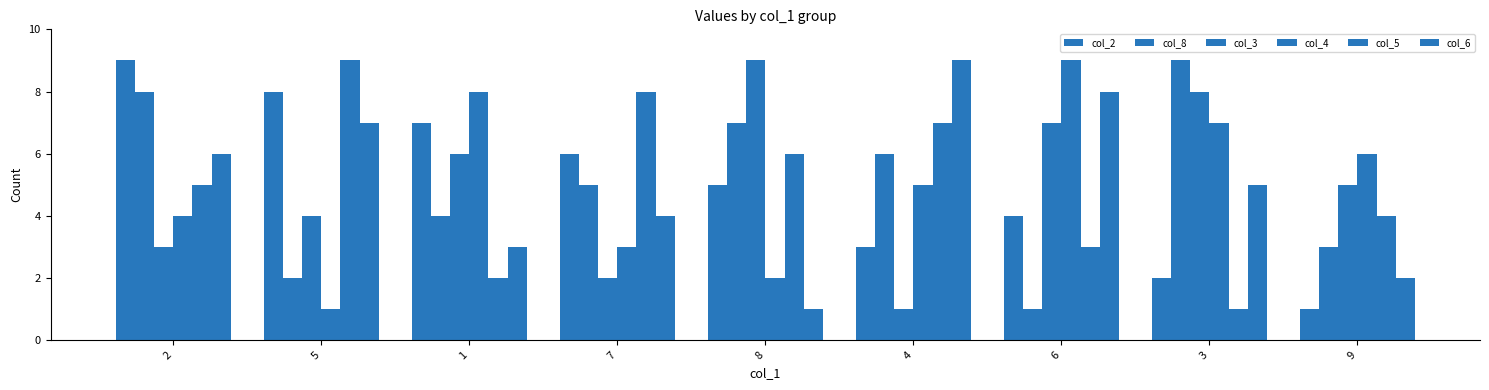

At which label does col_6 reach its minimum?

8